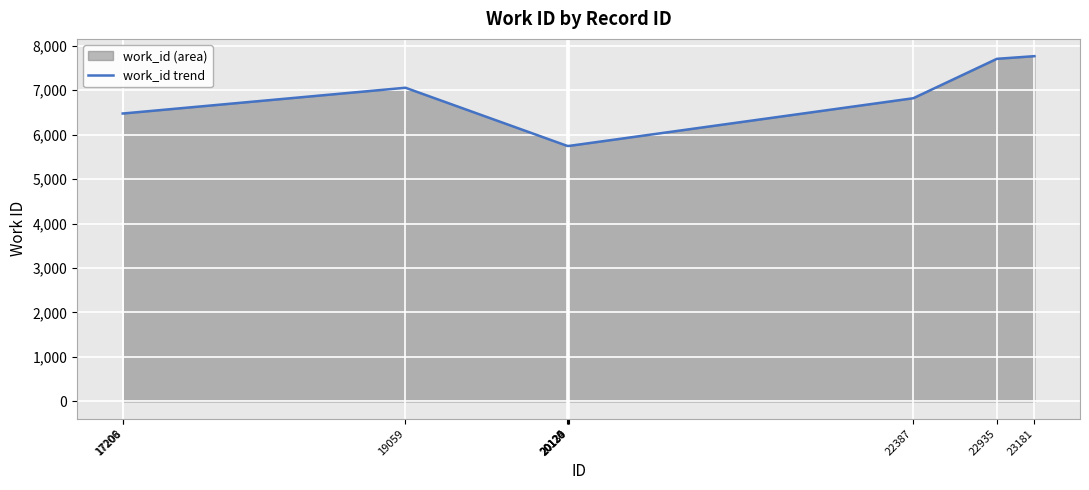

How many lines are shown in the chart?

1